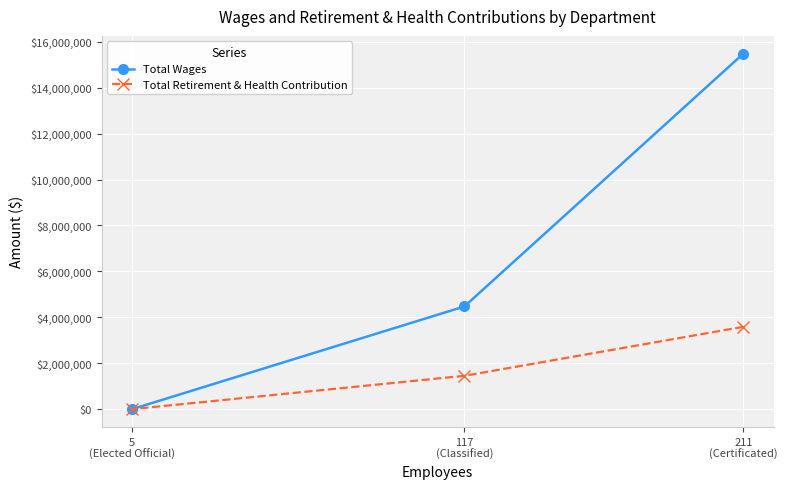

What is the greatest value displayed?

15484181.6